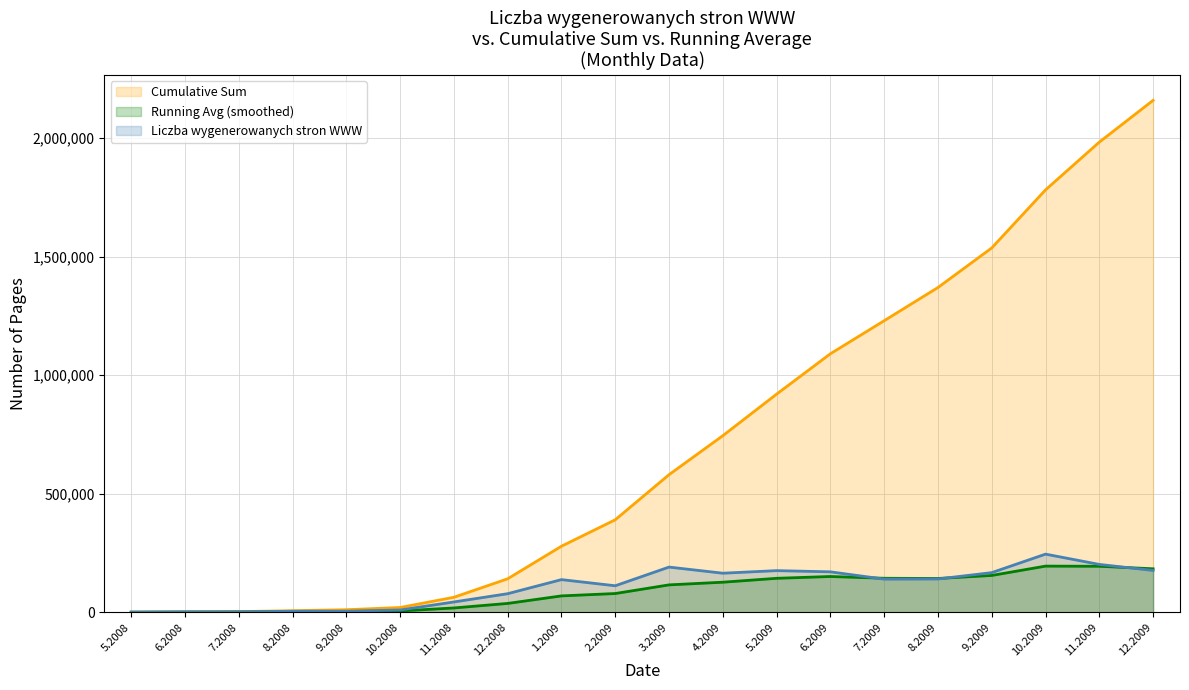

Rank the categories by value from lowest to highest.

5.2008, 6.2008, 7.2008, 8.2008, 9.2008, 10.2008, 11.2008, 12.2008, 2.2009, 1.2009, 7.2009, 8.2009, 4.2009, 9.2009, 6.2009, 5.2009, 12.2009, 3.2009, 11.2009, 10.2009